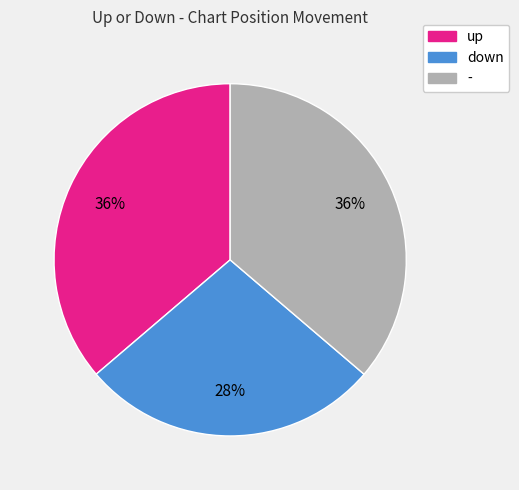

What percentage is the up slice, to the nearest percent?

36%